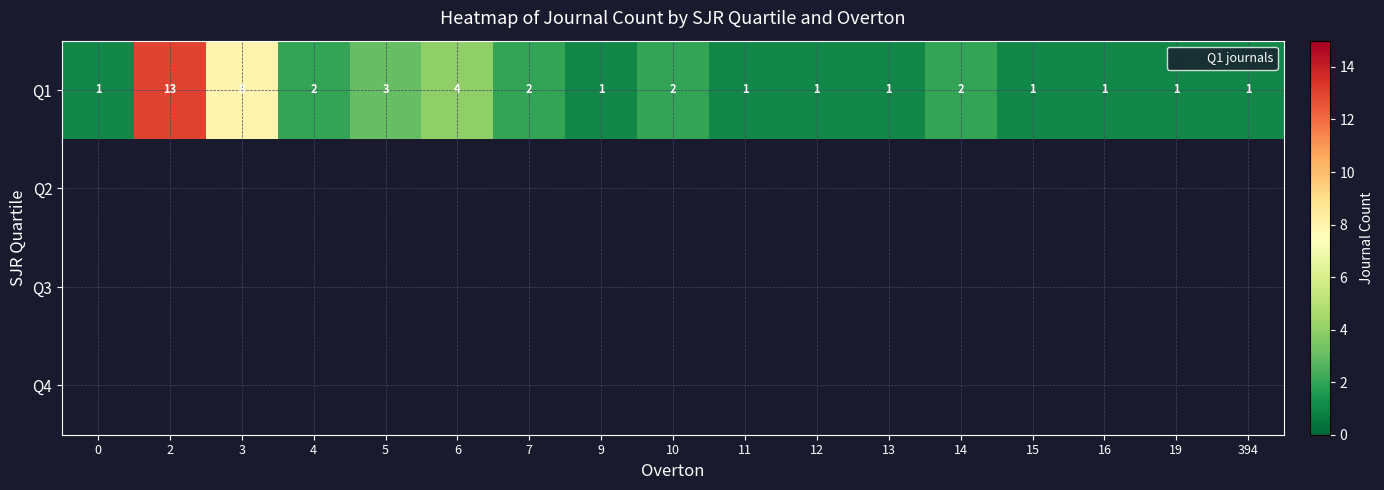

What value does the Q1 series have at 5?

3.0